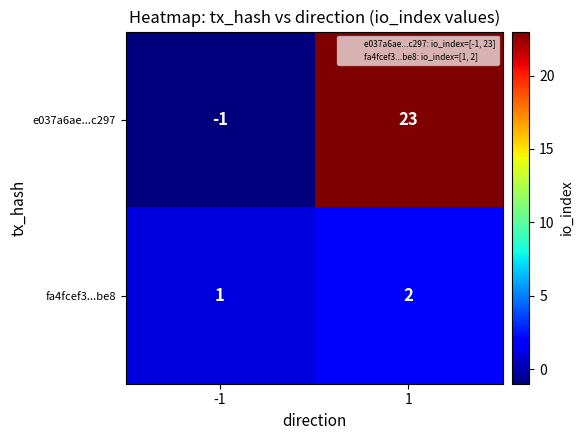

What is the difference between the e037a6ae...c297 values at -1 and 1?

24